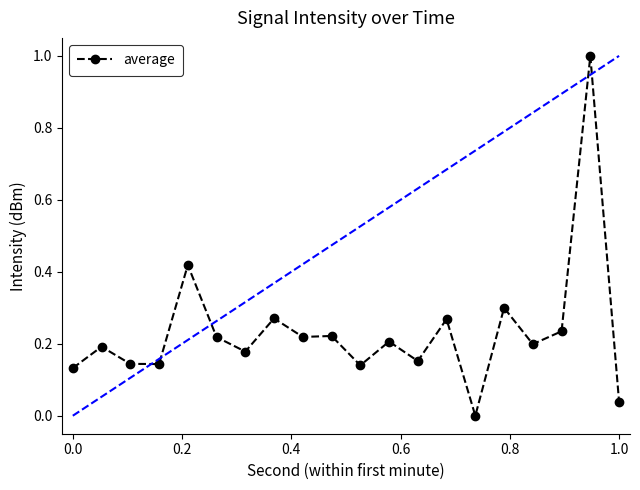

What is the sum of all values?

4.7